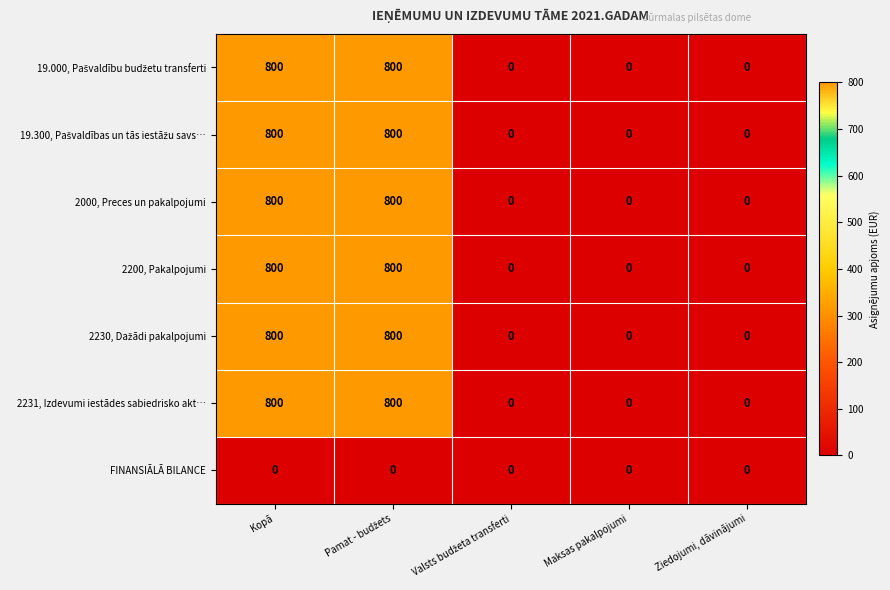

The 2000, Preces un pakalpojumi series shows 0 at Ziedojumi, dāvinājumi. True or false?

True